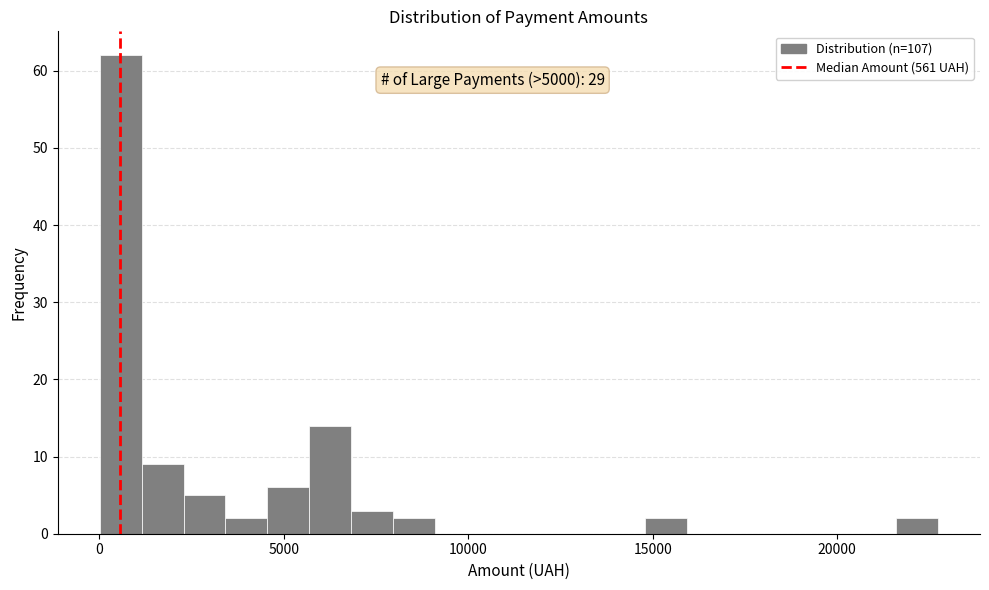

Read against the x-axis, roughly where is the centre of the tallest bar?

500